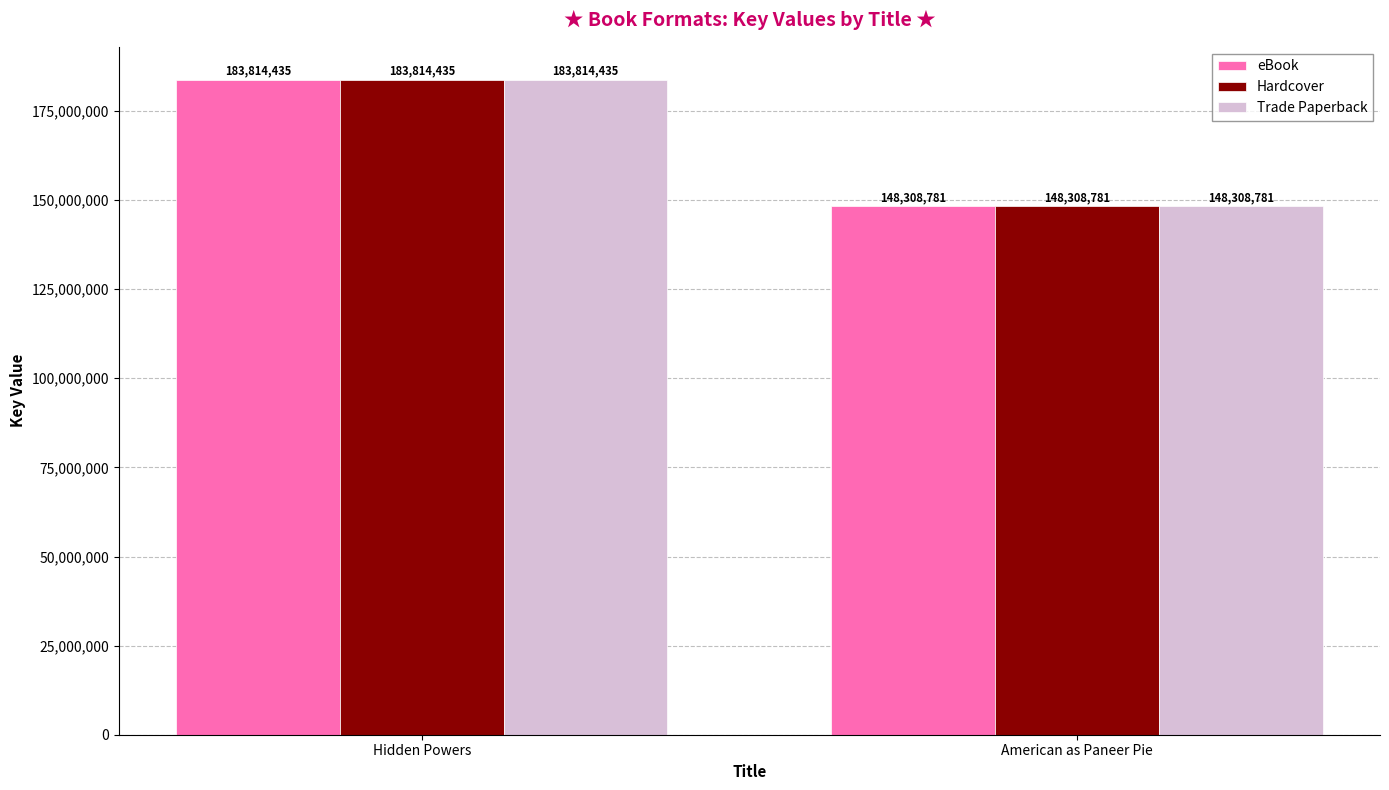

Reading left to right, extract all data points from this chart.

eBook: Hidden Powers=183814435	American as Paneer Pie=148308781
Hardcover: Hidden Powers=183814435	American as Paneer Pie=148308781
Trade Paperback: Hidden Powers=183814435	American as Paneer Pie=148308781